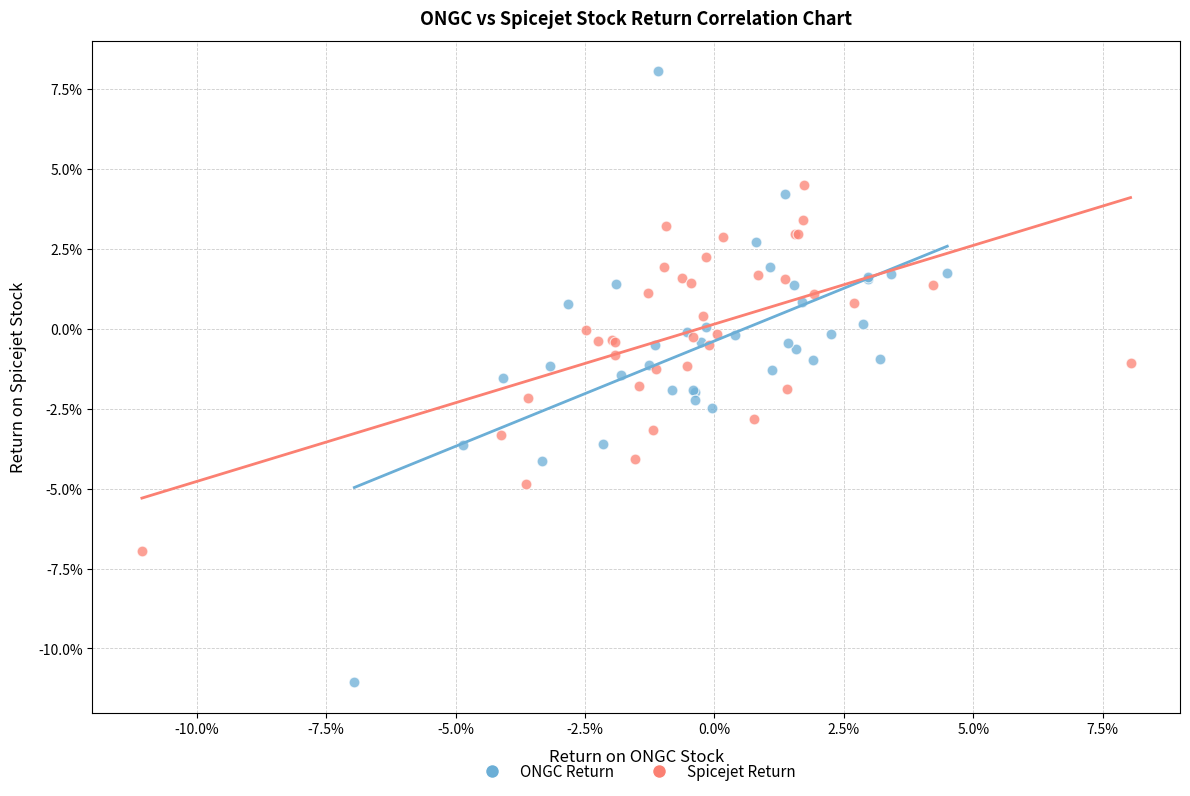

What are all the series names shown in the legend?

ONGC Return, Spicejet Return